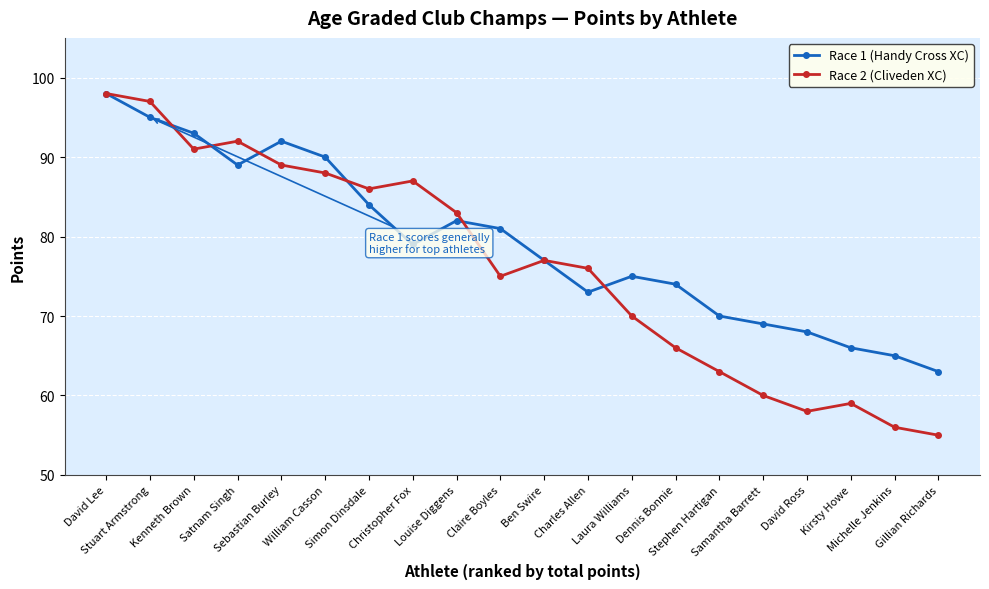

At which label is Race 2 (Cliveden XC) closest to 76?

Charles Allen